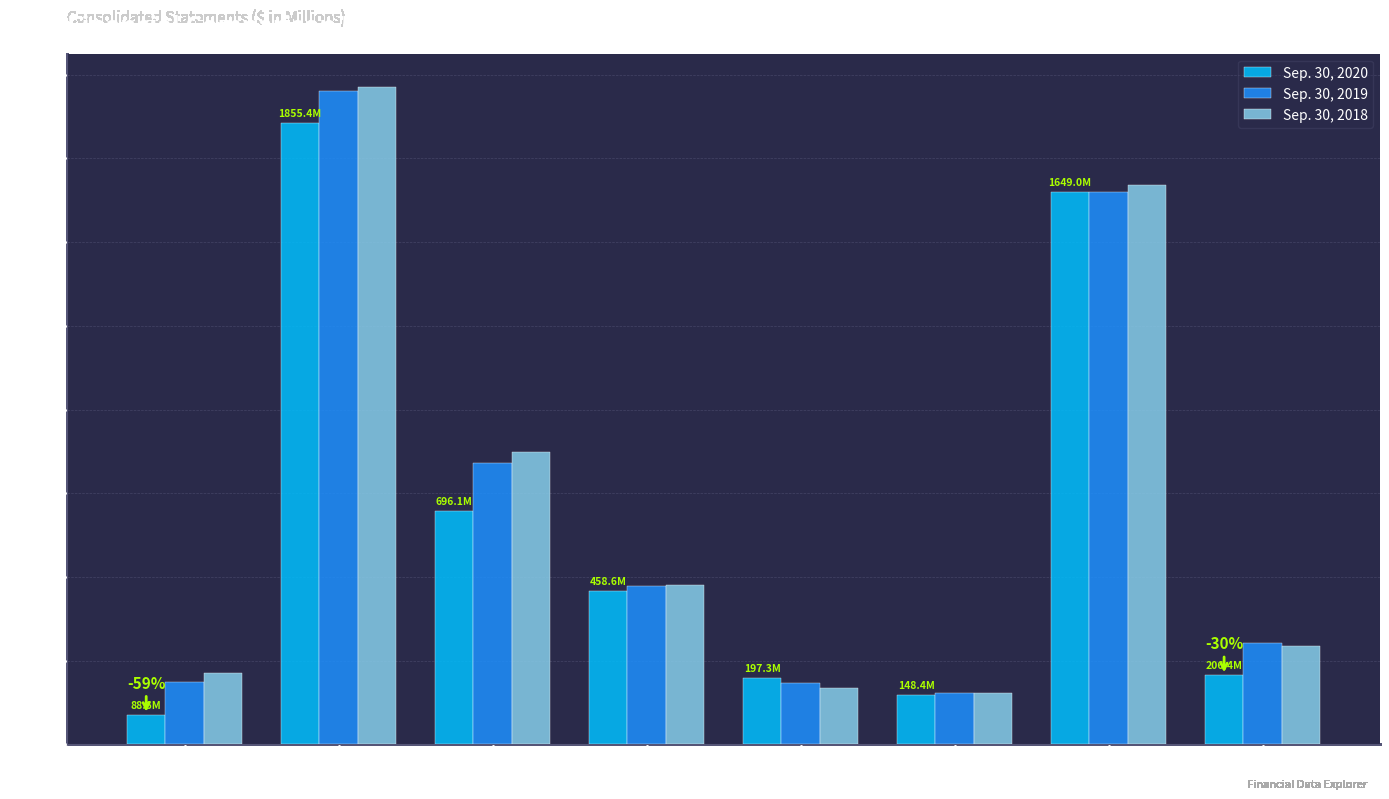

How many values in the Sep. 30, 2018 series are below 477?

4